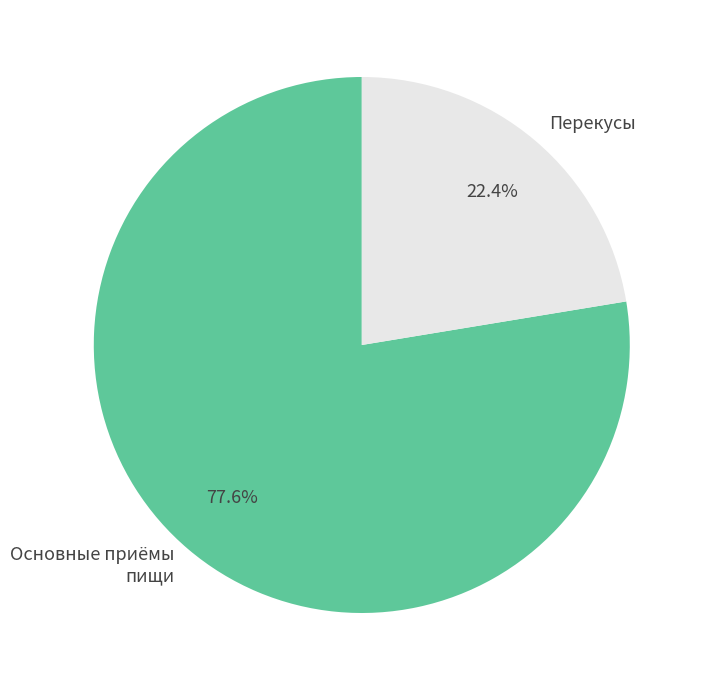

Does any single category account for the majority?

Yes